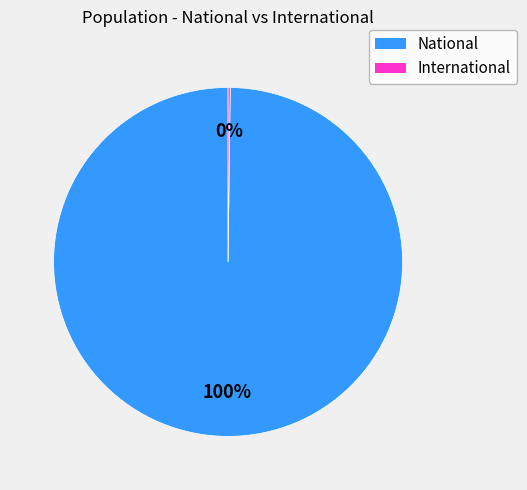

What is the largest slice in the pie chart?

National